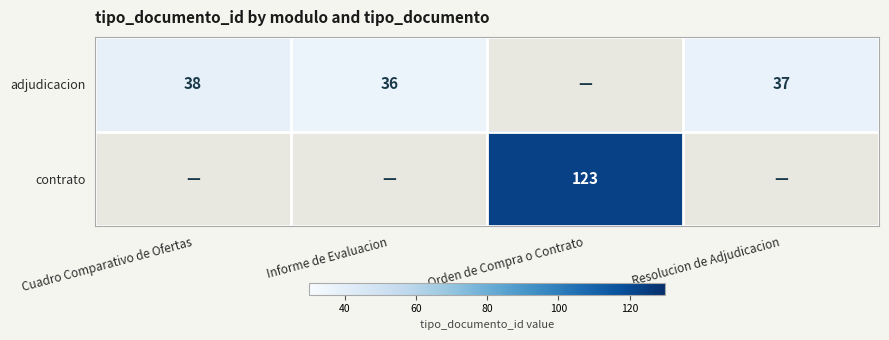

The adjudicacion series shows 36 at Informe de Evaluacion. True or false?

True